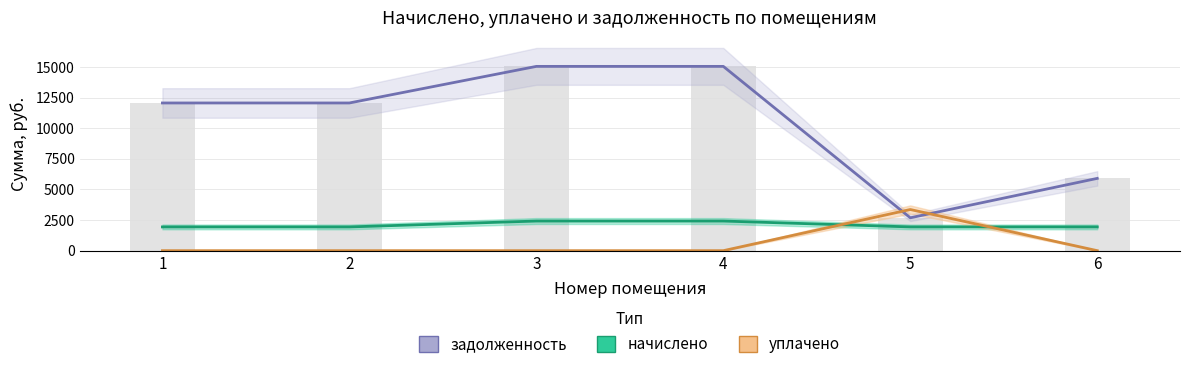

What is the value of the начислено bar at the 4th from the left?

2419.0